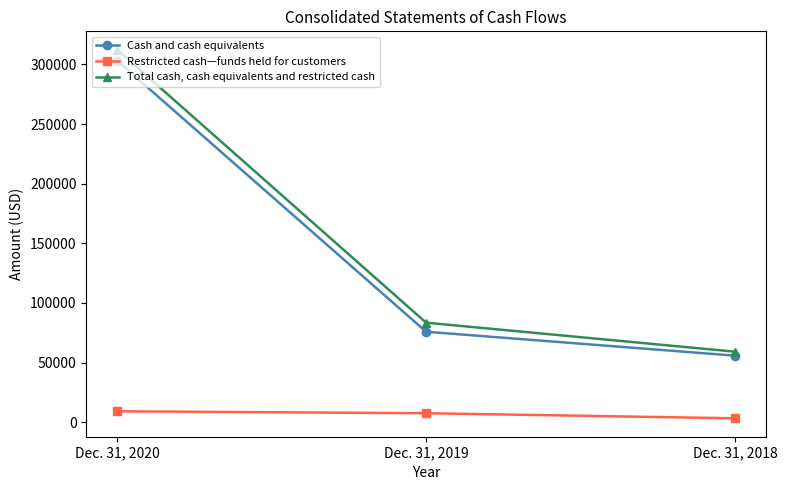

Which series has the widest spread of values?

Total cash, cash equivalents and restricted cash